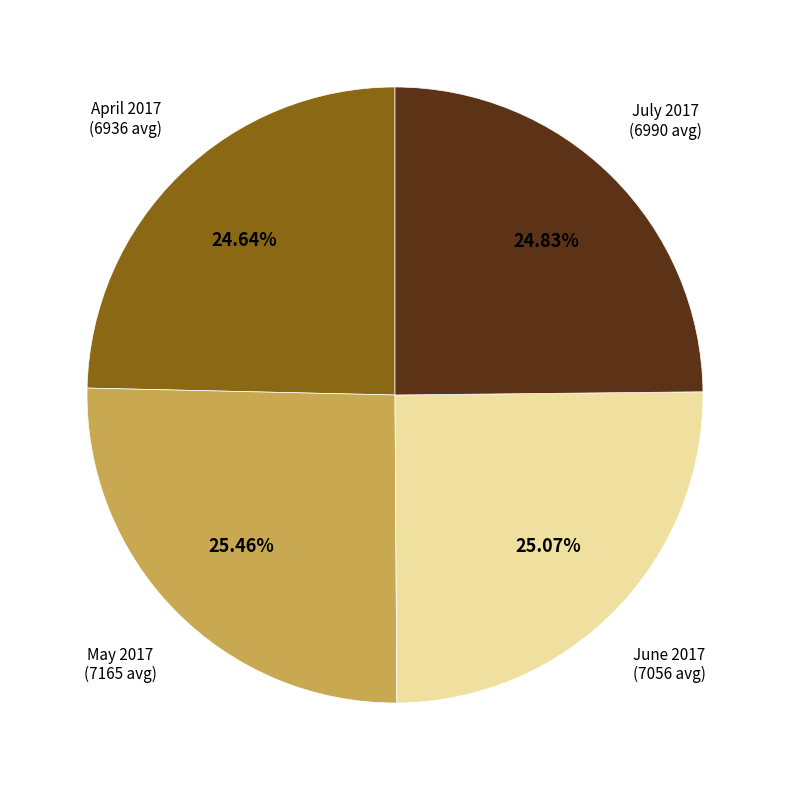

Is there any slice that represents more than half of the pie?

No